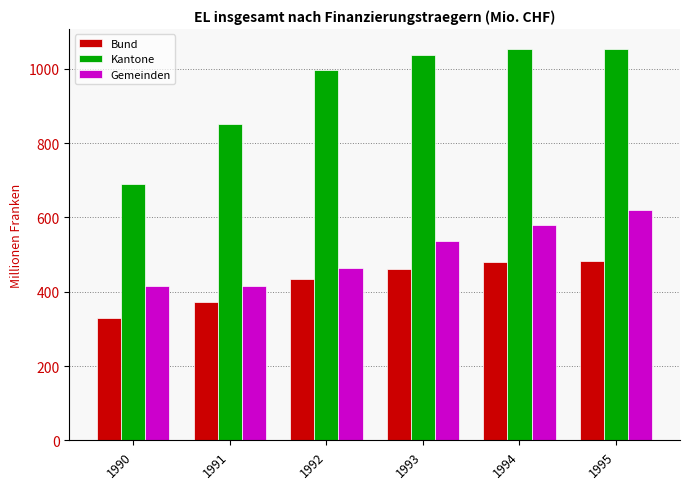

What is the maximum value shown in the chart?

1054.4